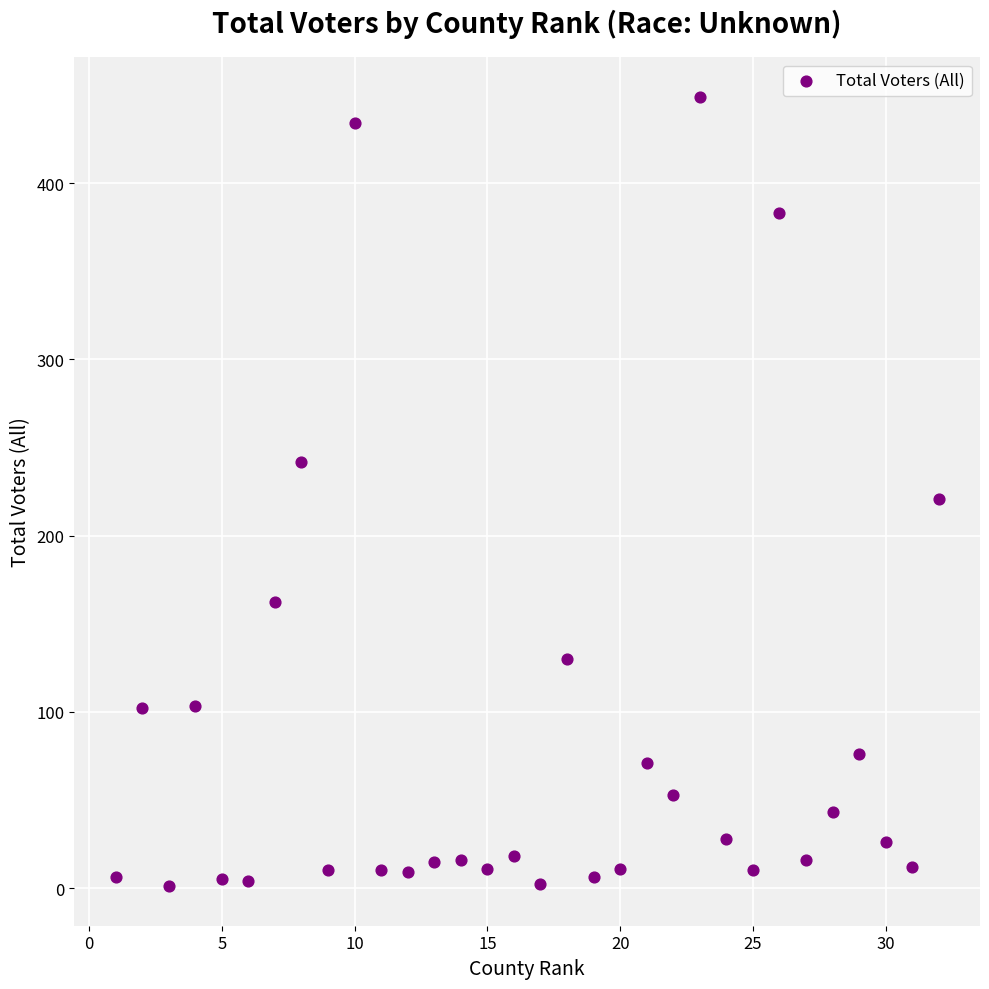

What is the range of Y values (max minus min)?

448